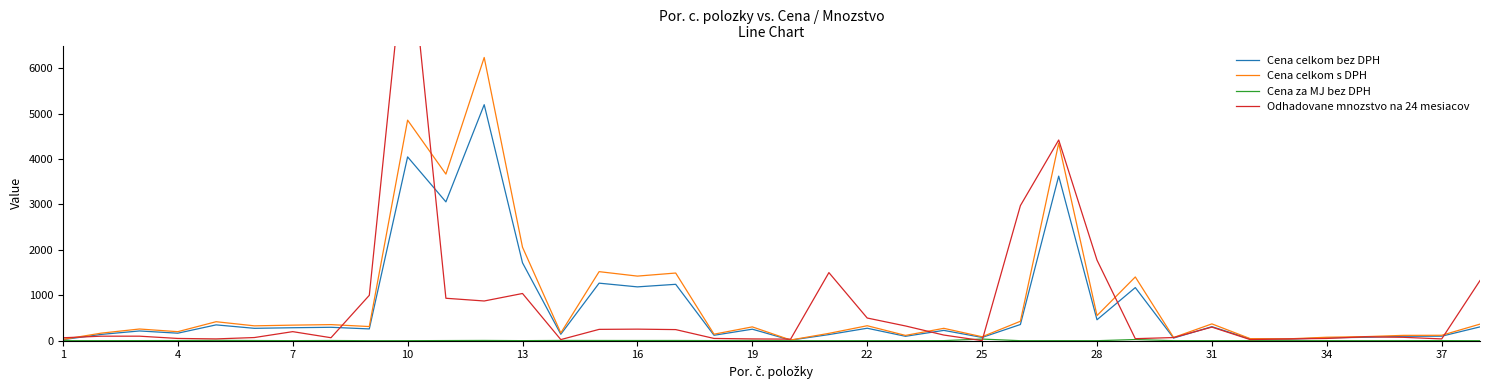

Where is the first local maximum for Cena za MJ bez DPH?

13